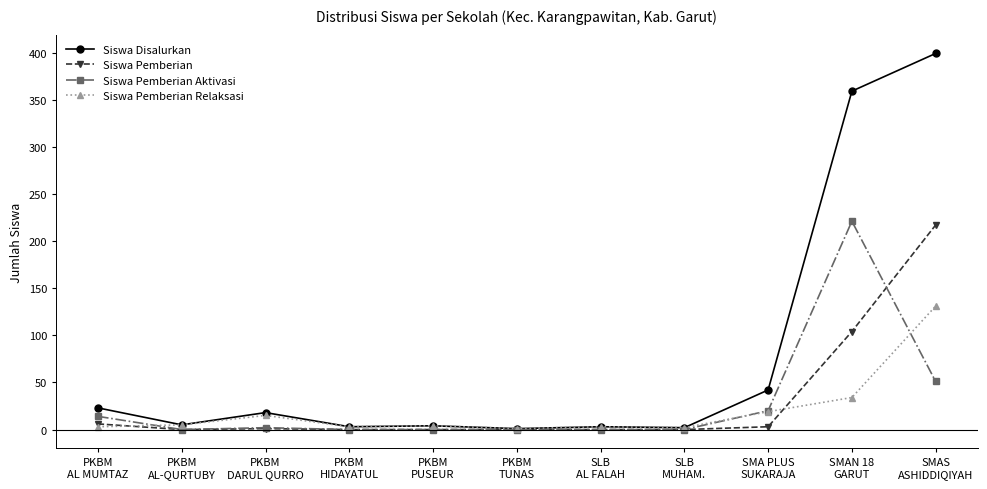

What is the highest value of the Siswa Pemberian Aktivasi series?

221